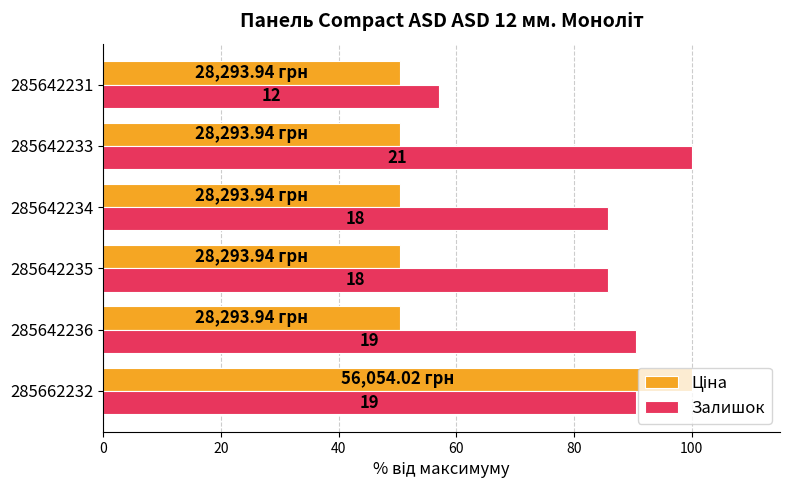

What are all the series names shown in the legend?

Ціна, Залишок